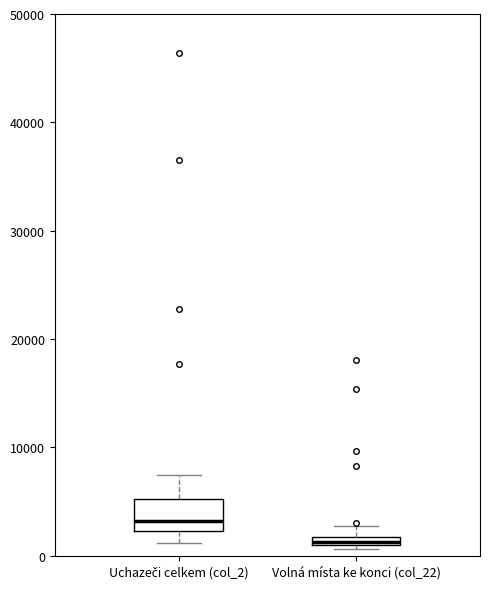

Comparing the boxes themselves (not the whiskers), which one is the tallest?

Uchazeči celkem (col_2)